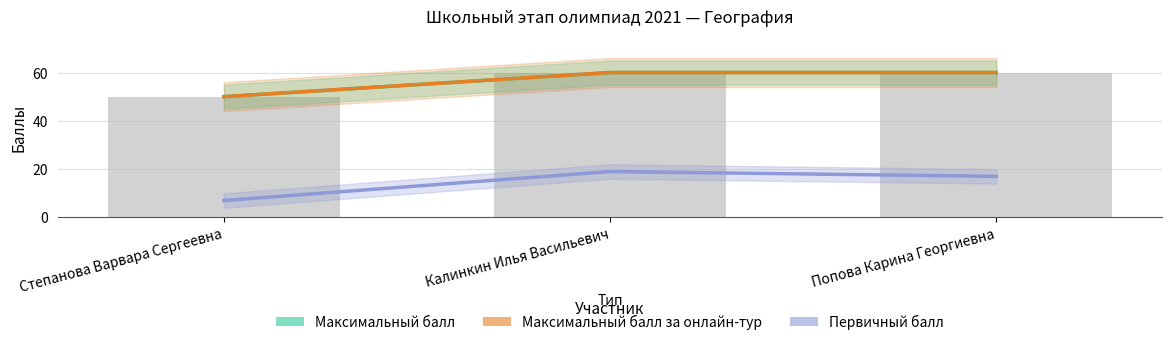

Reading right to left, extract all data points from this chart.

Максимальный балл: Попова Карина Георгиевна=60	Калинкин Илья Васильевич=60	Степанова Варвара Сергеевна=50
Максимальный балл за онлайн-тур: Попова Карина Георгиевна=60	Калинкин Илья Васильевич=60	Степанова Варвара Сергеевна=50
Первичный балл: Попова Карина Георгиевна=17	Калинкин Илья Васильевич=19	Степанова Варвара Сергеевна=7